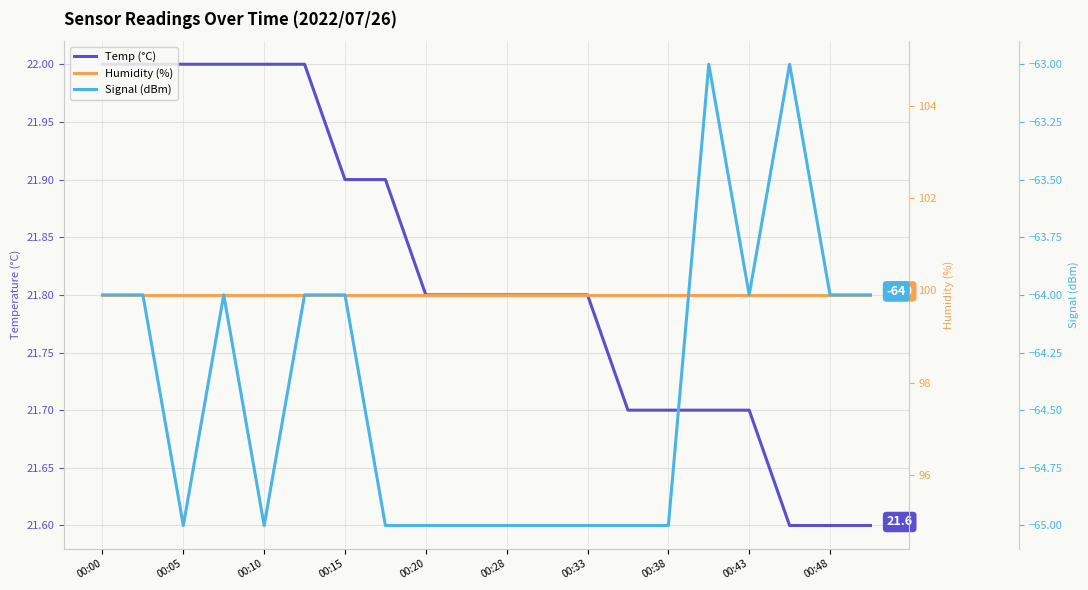

True or false: Humidity (%) and Temp (°C) intersect in this chart.

False